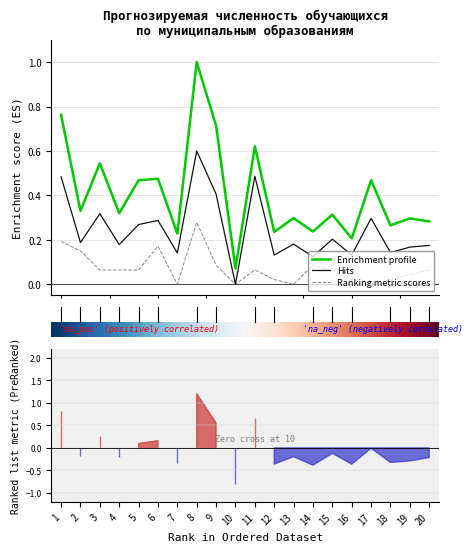

How many interior local valleys does the начальное общее образование col_5 series have?

8